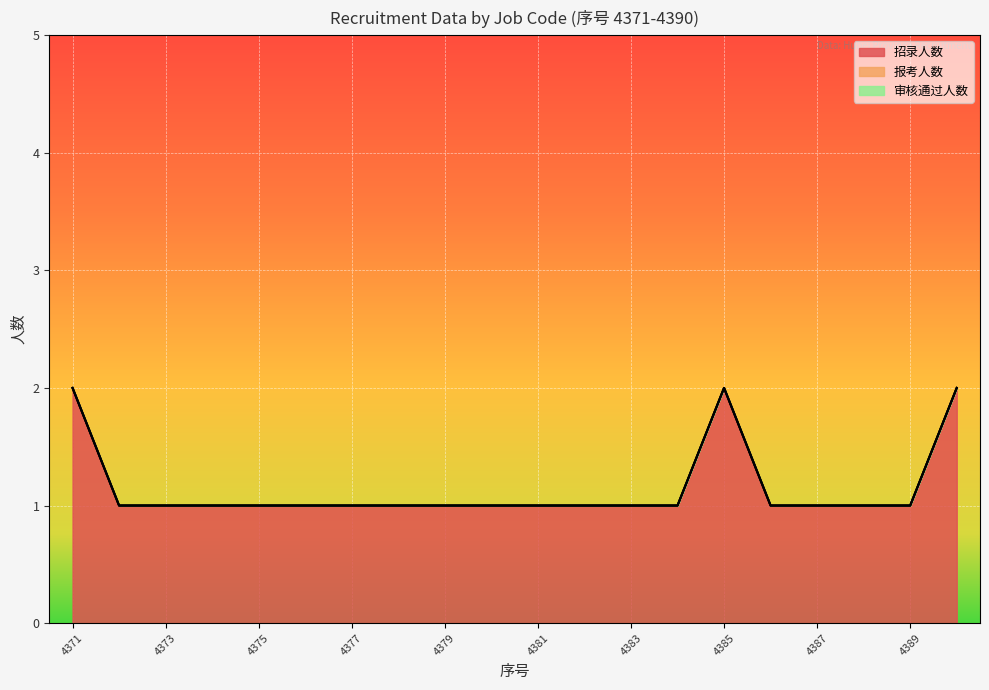

Which series has the widest spread of values?

招录人数